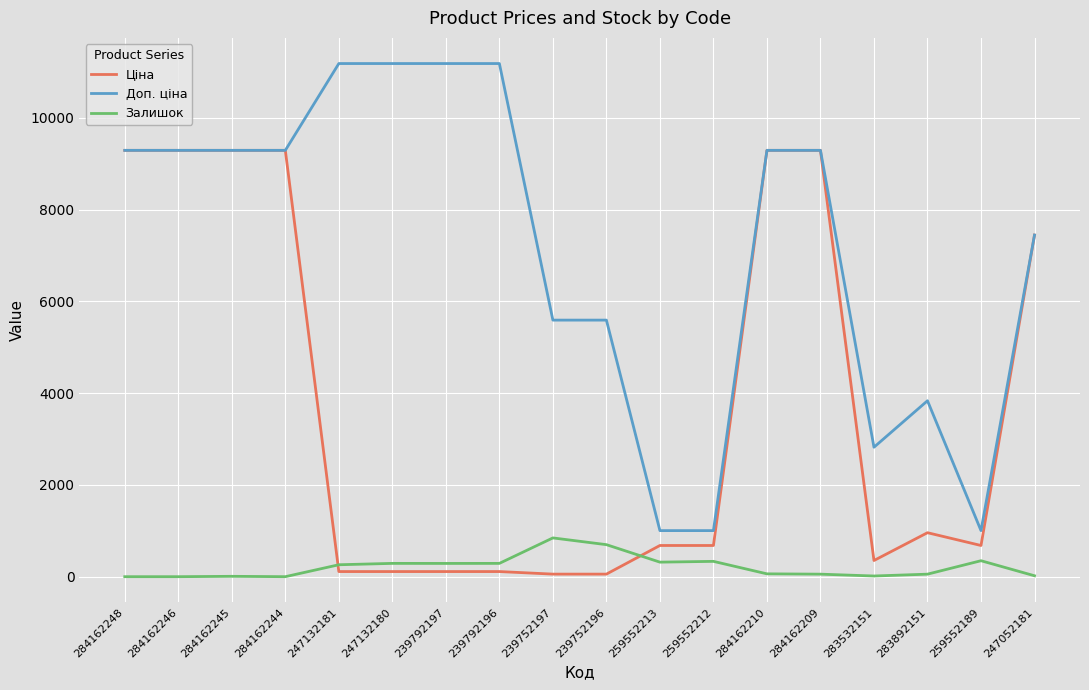

Between 284162246 and 247132181, which series saw the biggest shift?

Ціна